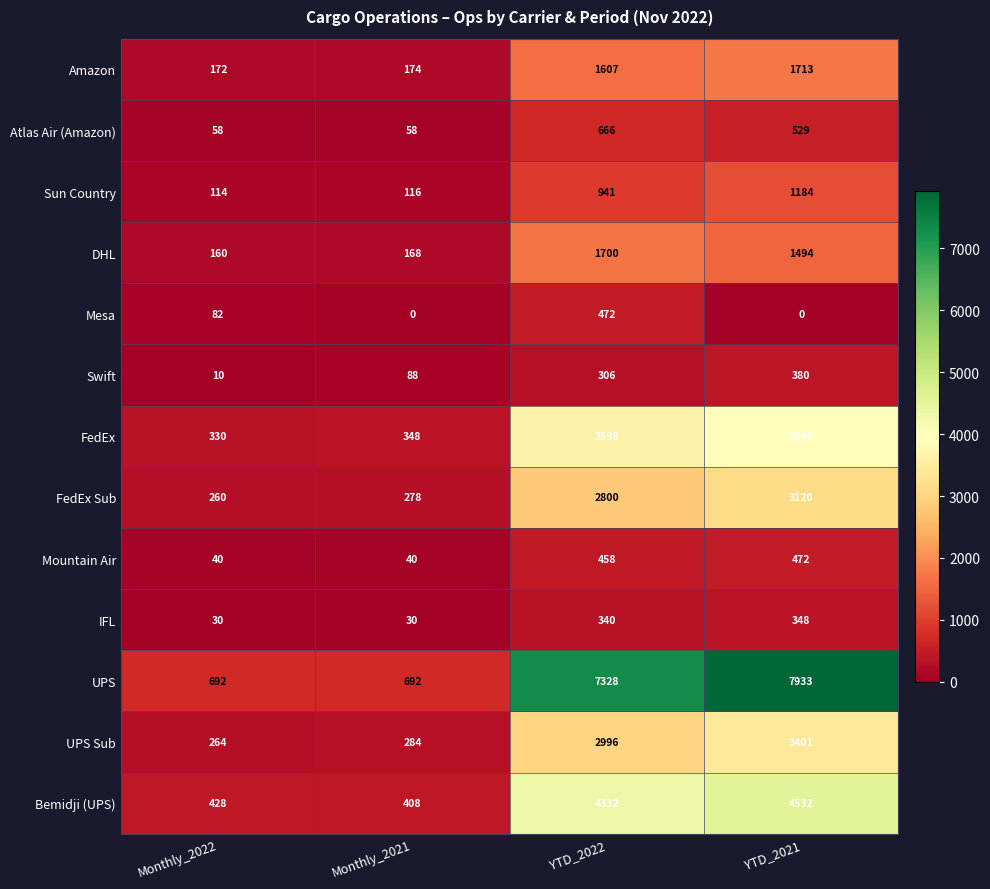

What is the maximum value shown in the chart?

7933